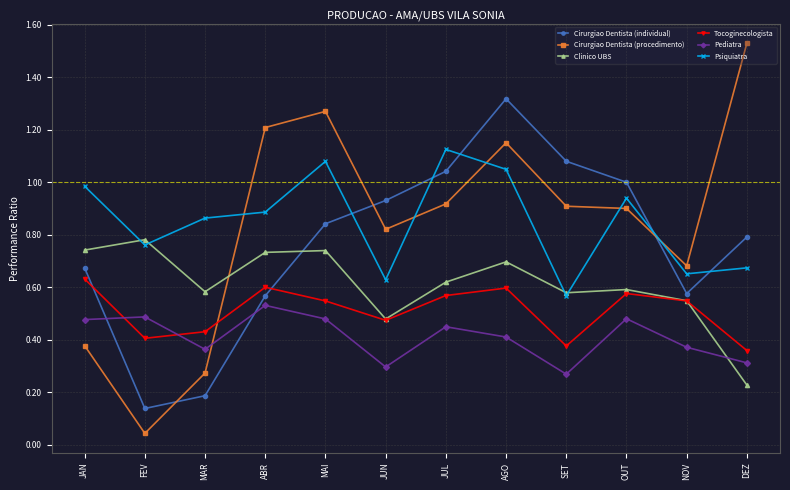

At how many categories does at least one series exceed 0?

12